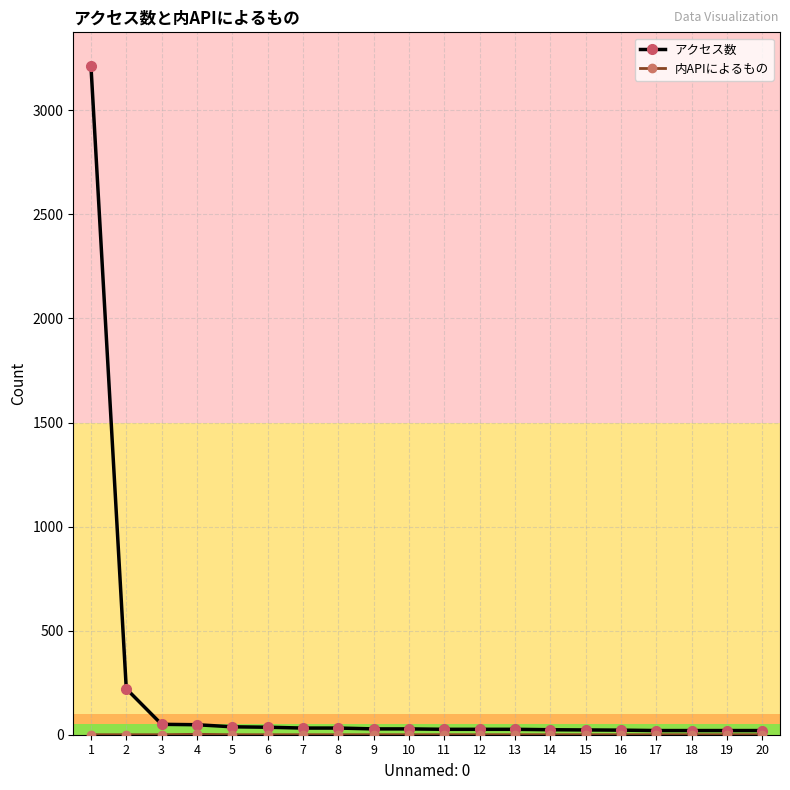

What is the difference between the second highest and minimum values in the アクセス数 series?

201